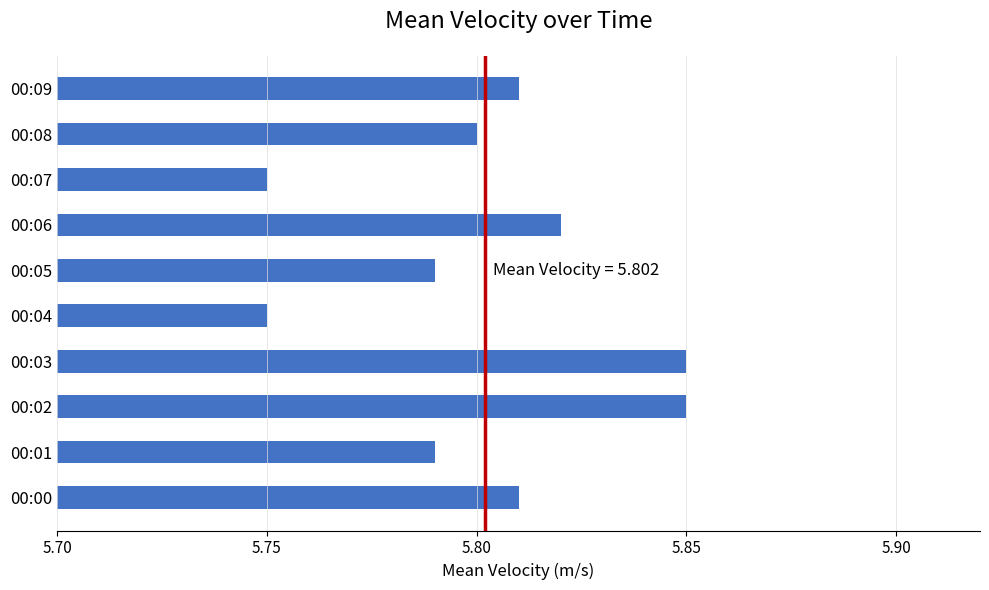

The chart shows a value of 5.8 at 00:08. True or false?

True